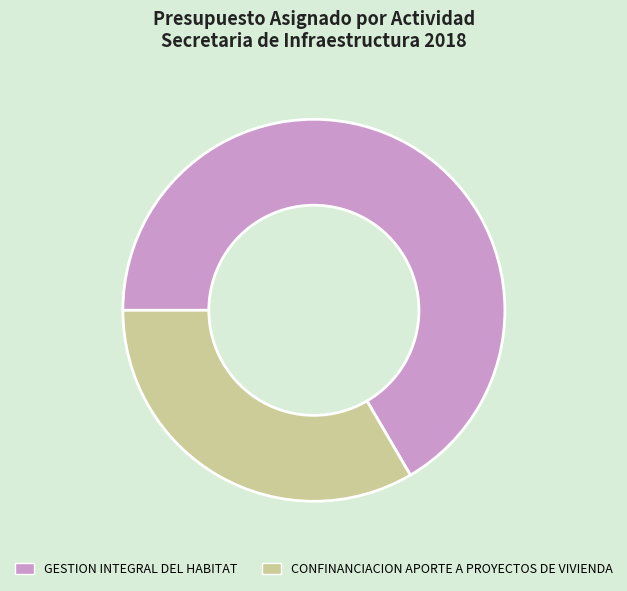

What is the smallest slice in the pie chart?

CONFINANCIACION APORTE A PROYECTOS DE VIVIENDA